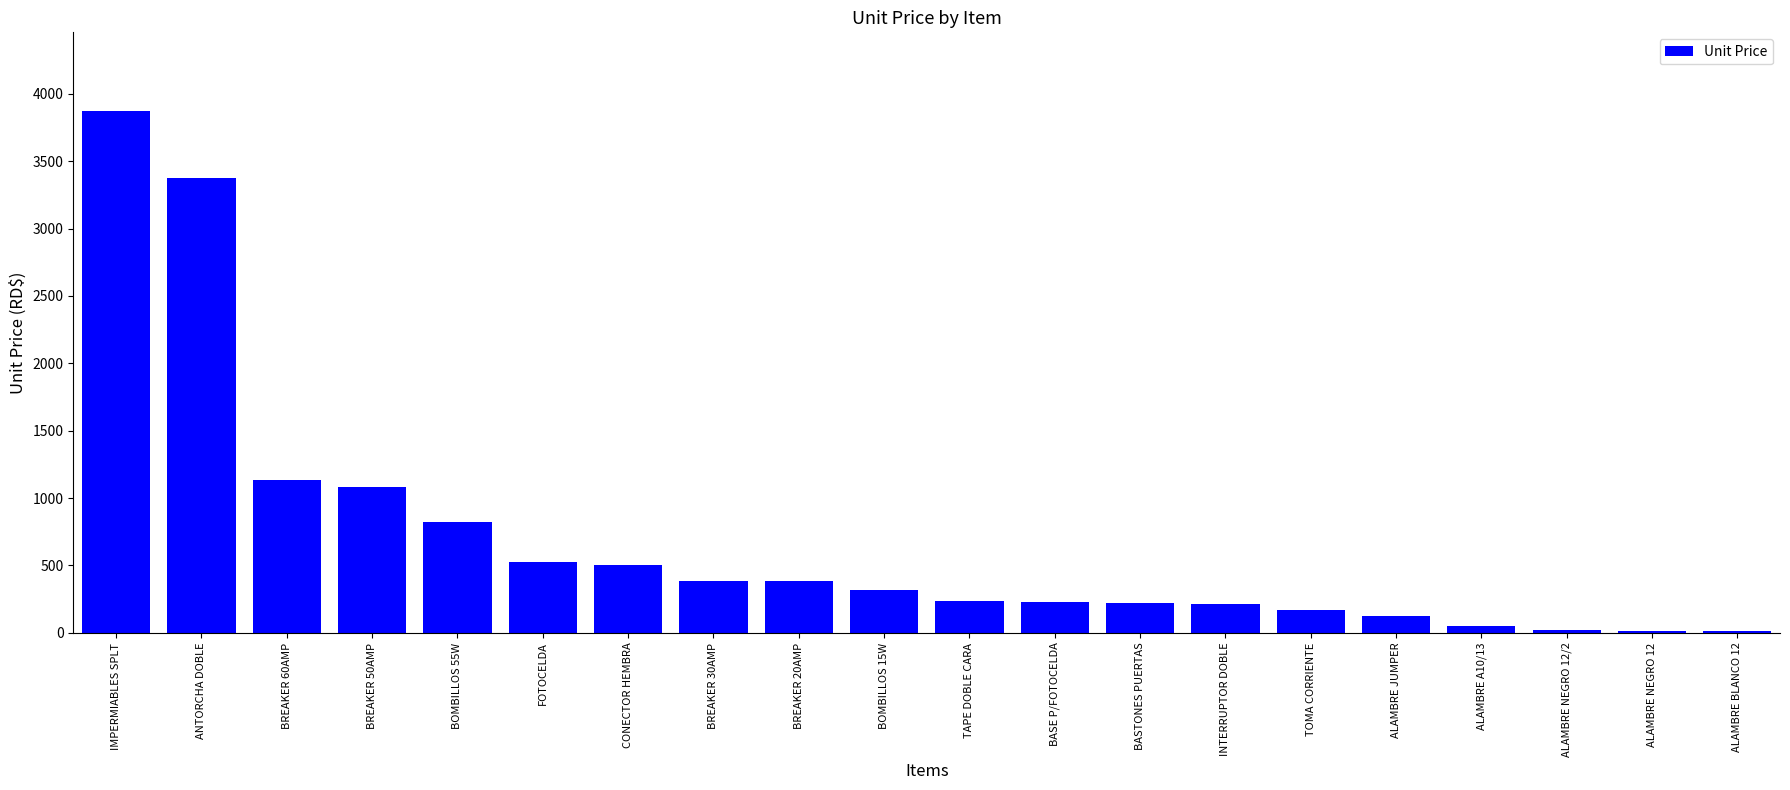

Which has a higher value, IMPERMIABLES SPLT or CONECTOR HEMBRA?

IMPERMIABLES SPLT